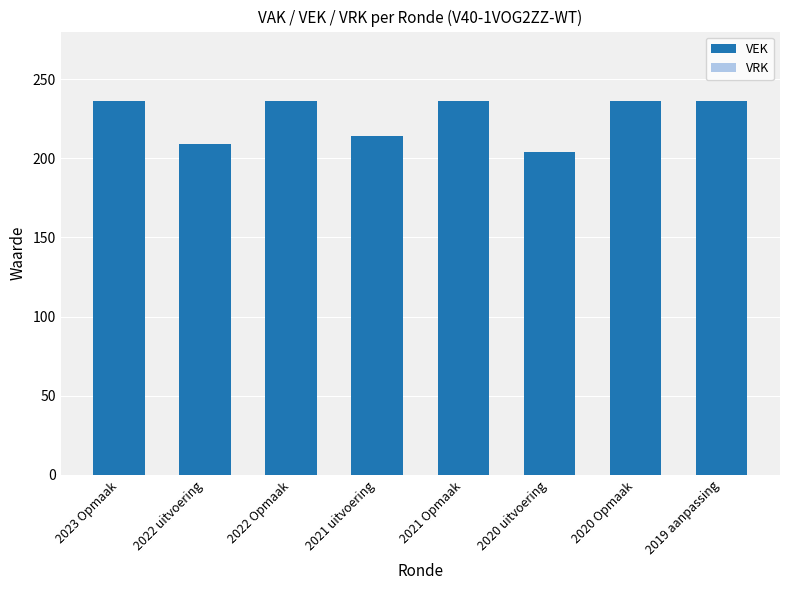

Is it true that the value at 2023 Opmaak is 377?

False